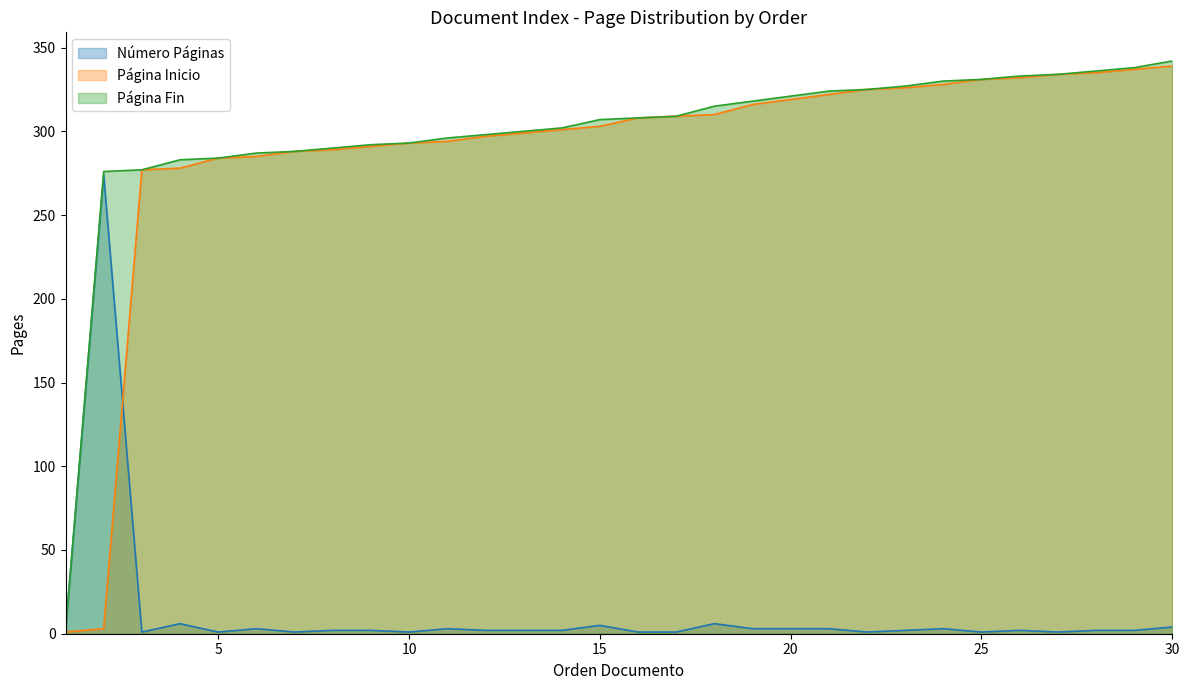

How many values in the Número Páginas series exceed 2?

11